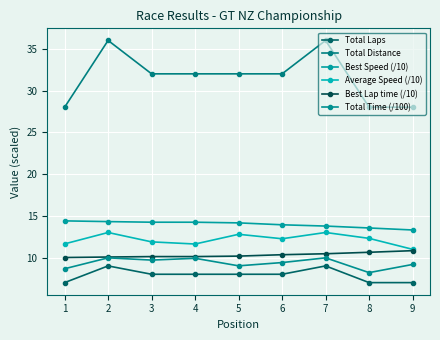

What are all the series names shown in the legend?

Total Laps, Total Distance, Best Speed (/10), Average Speed (/10), Best Lap time (/10), Total Time (/100)